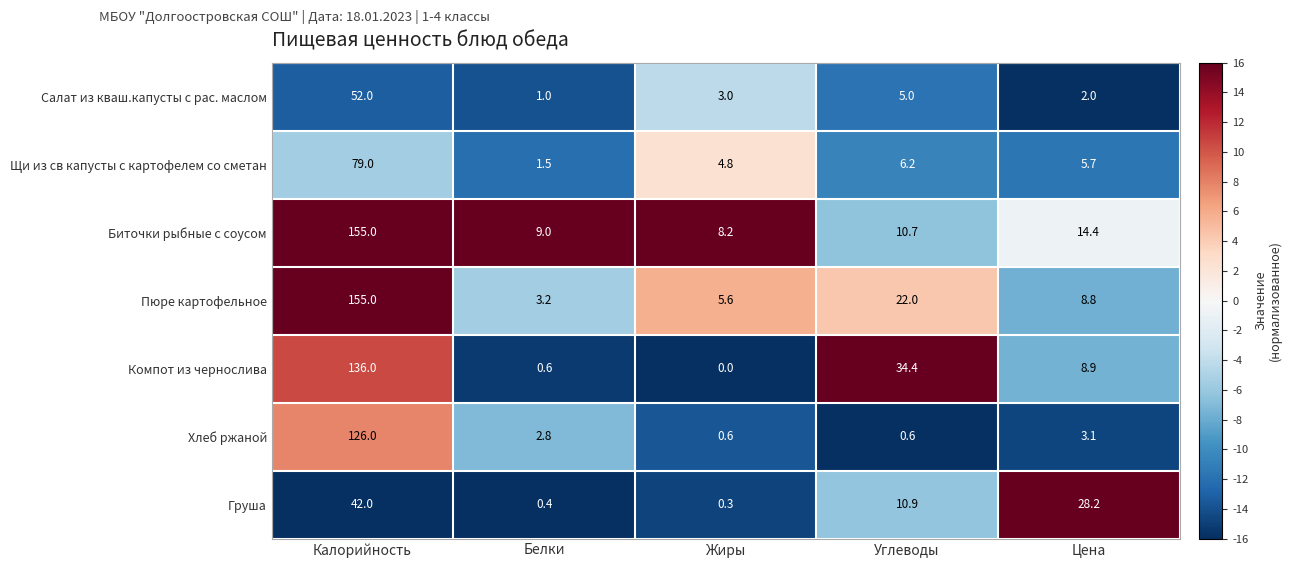

What is the sum of the Груша values at Калорийность and Жиры?

42.3